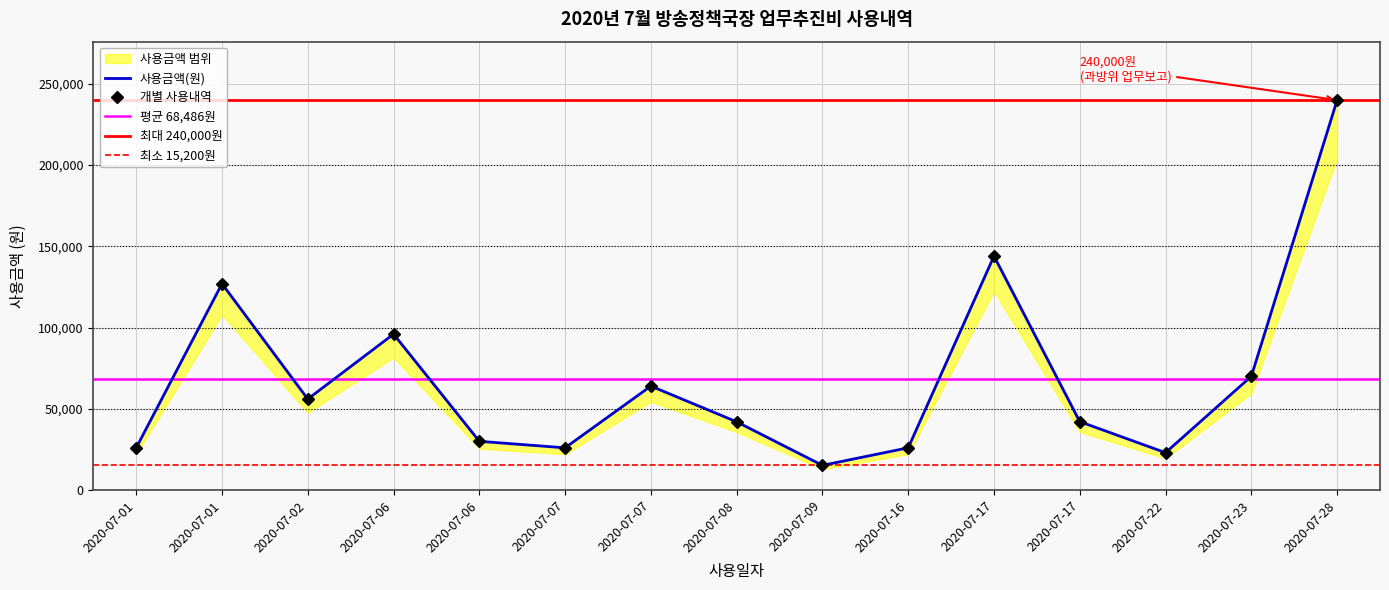

The value at 2020-07-16 is 10688. True or false?

False